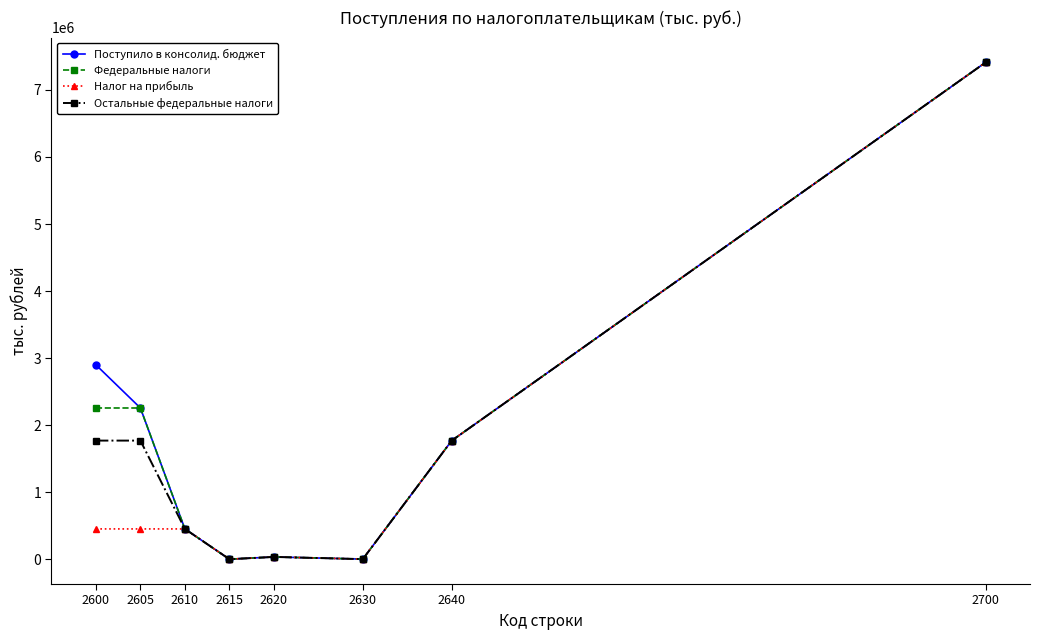

At which label does Федеральные налоги first exceed 1769120?

2600